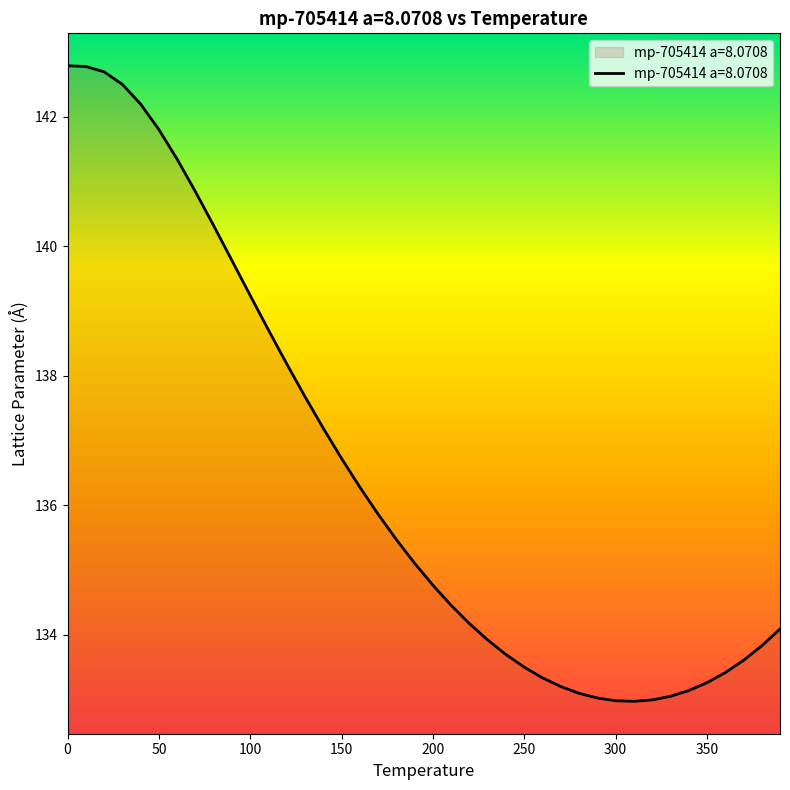

What is the difference between the maximum and minimum values?

9.8